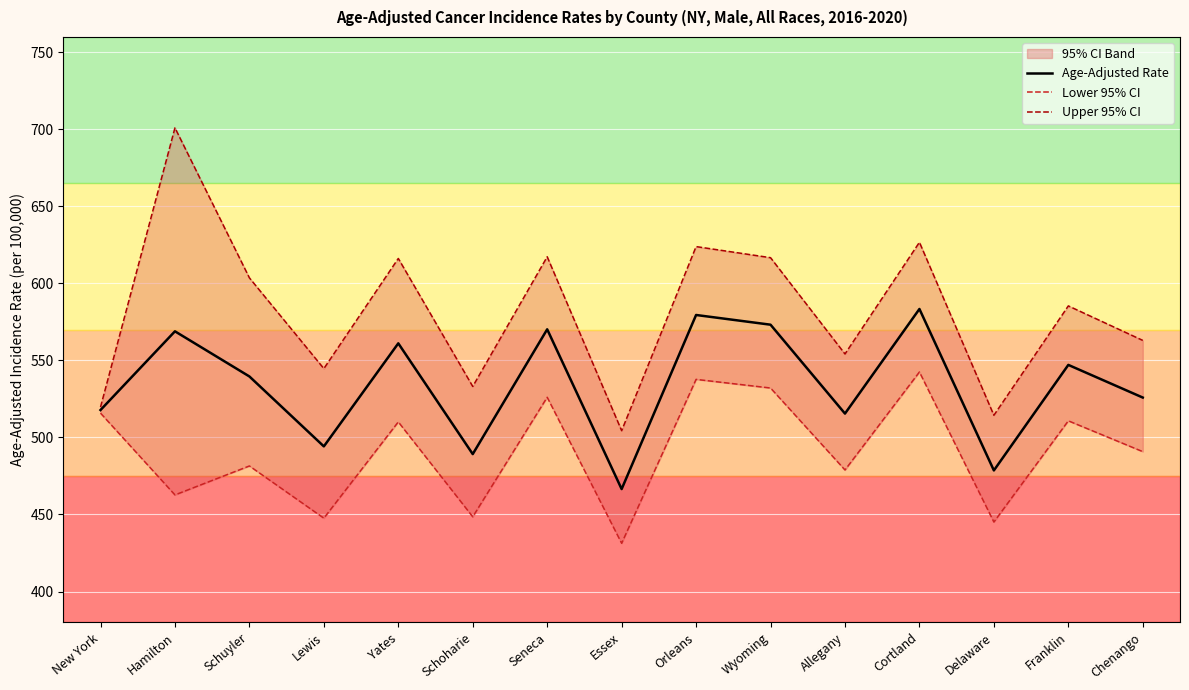

How many lines are shown in the chart?

3